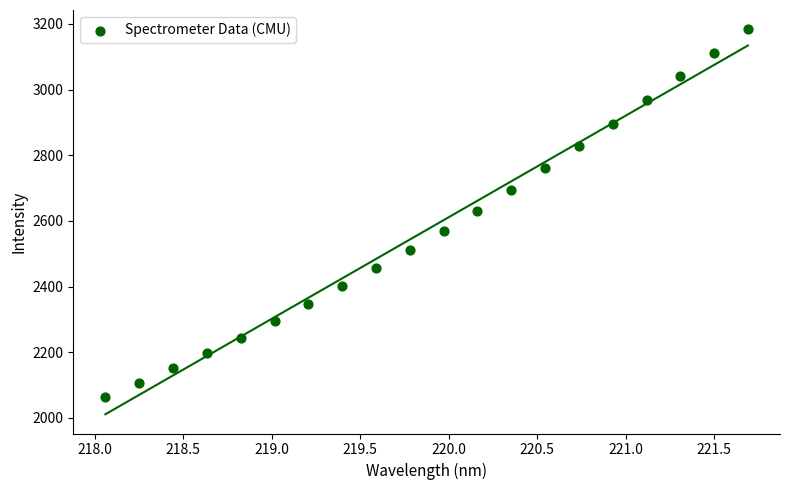

What is the range of X values (max minus min)?

3.6